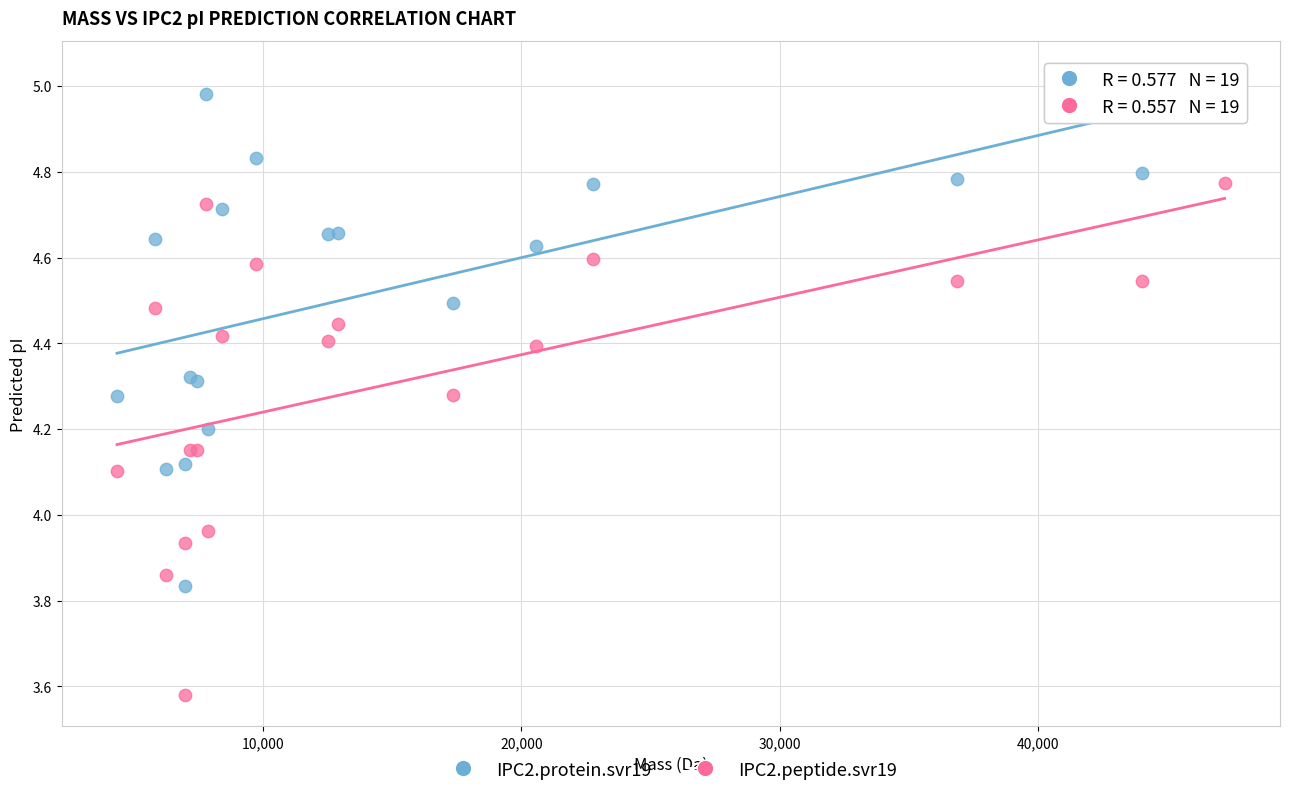

Which series has the largest Y range (max minus min)?

IPC2.protein.svr19